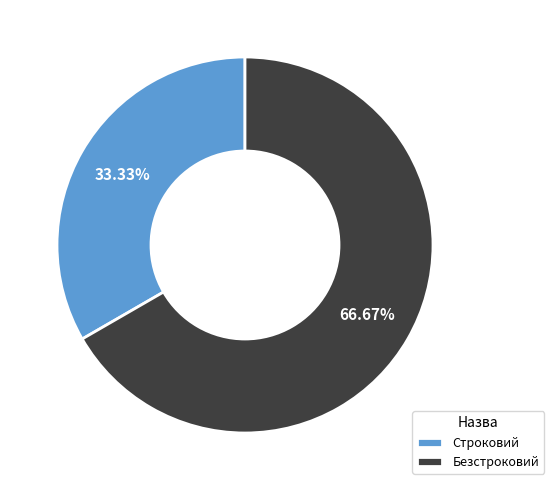

How much of the chart is everything except Строковий?

66.7%